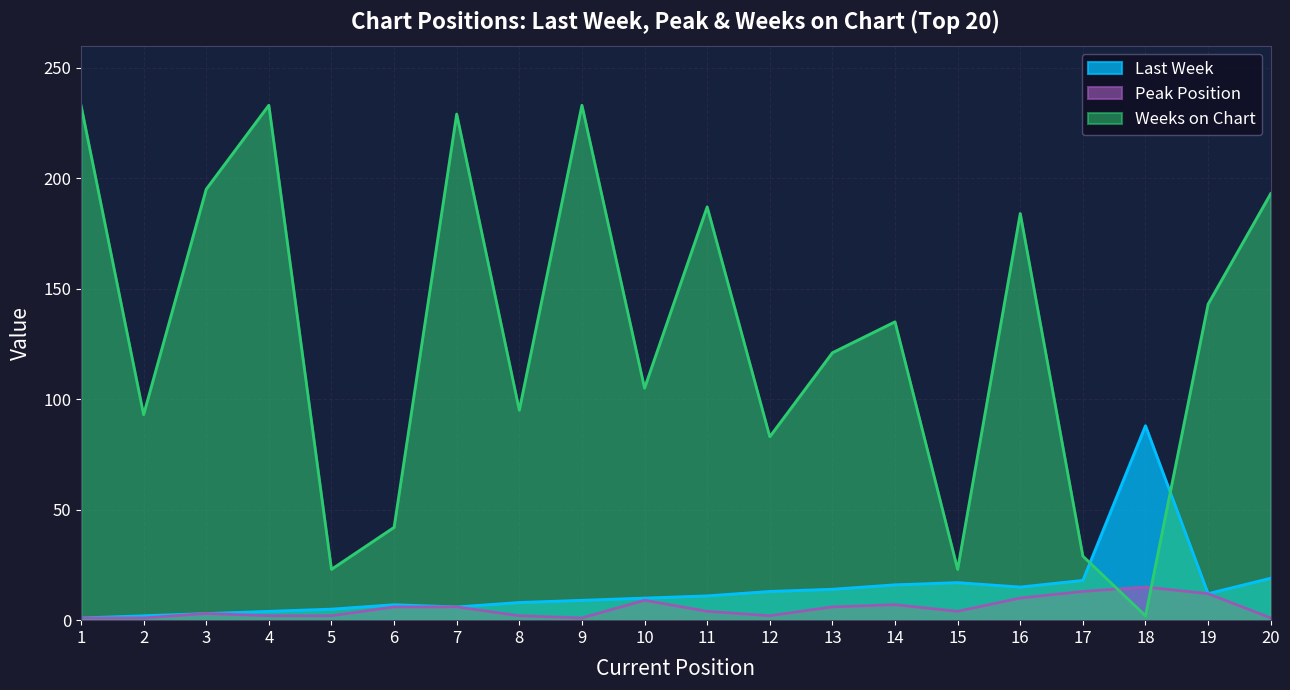

True or false: Peak Position and Last Week cross at least once.

False